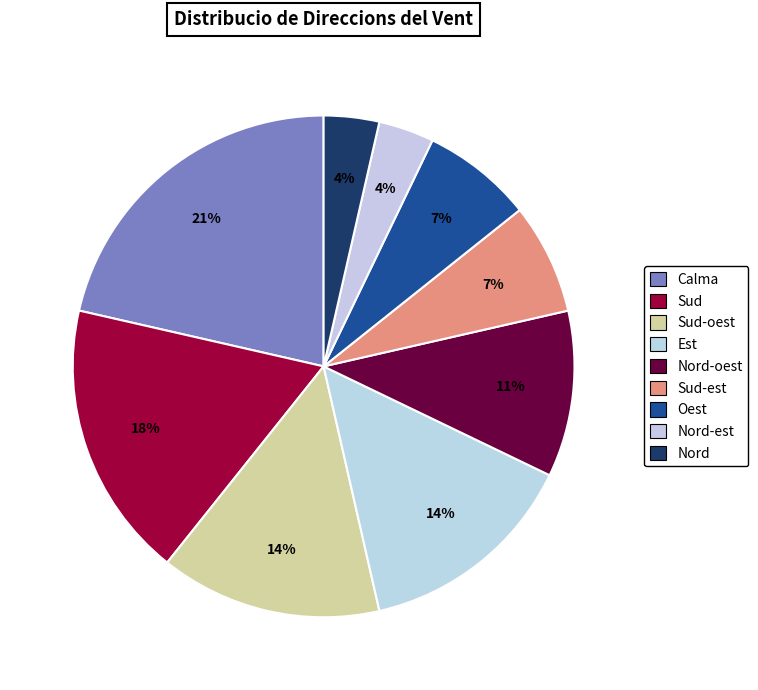

How many segments does this pie chart have?

9